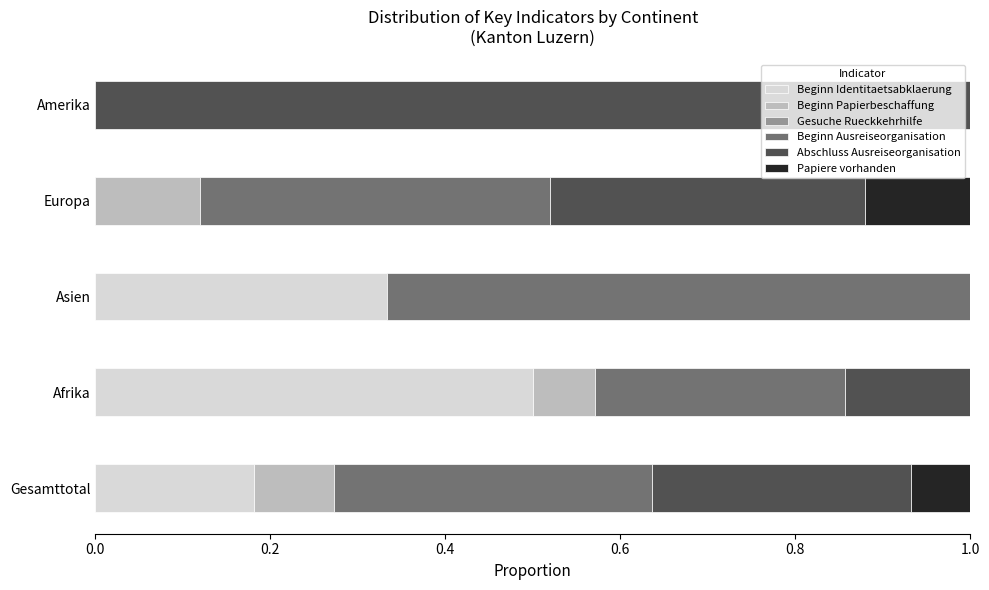

What is the total value across all series at Europa?

1.0